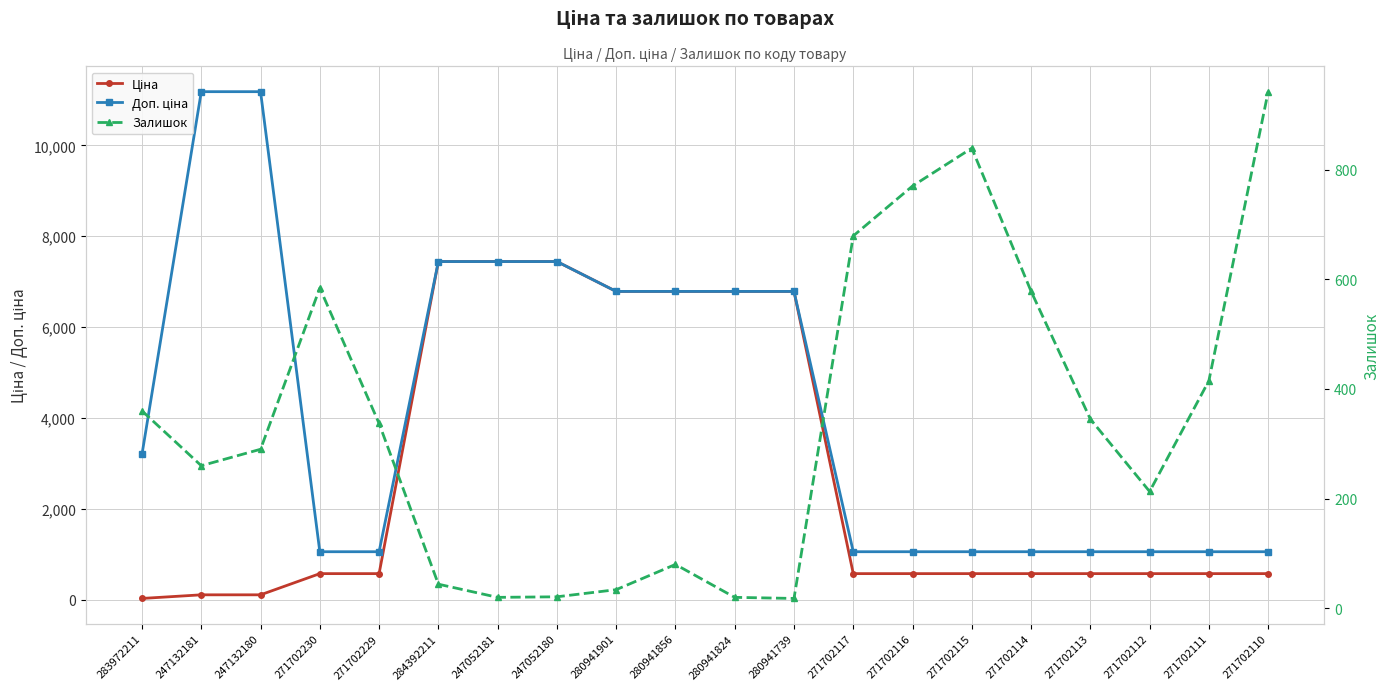

Is it true that Залишок equals 18.0 at 280941739?

True